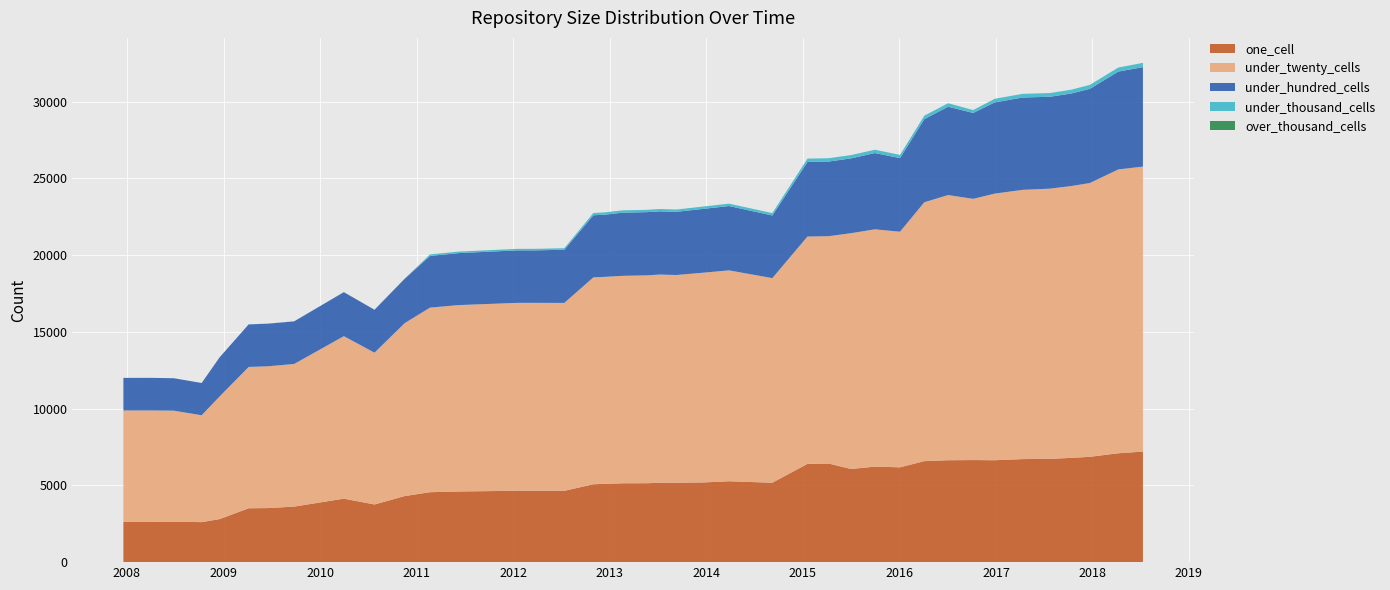

Reading left to right, transcribe all the data shown in this chart.

one_cell: 2623	2625	2634	2607	2805	3511	3522	3619	4137	3758	4305	4558	4605	4651	4651	4646	5076	5101	5140	5143	5173	5175	5194	5271	5175	6405	6425	6071	6225	6179	6582	6641	6652	6642	6715	6731	6793	6864	7095	7204
under_twenty_cells: 7260	7260	7236	6963	7991	9209	9239	9294	10589	9891	11267	12028	12145	12245	12245	12246	13483	13486	13518	13545	13566	13536	13665	13742	13333	14812	14814	15365	15463	15352	16869	17279	17022	17371	17545	17606	17714	17838	18496	18571
under_hundred_cells: 2124	2124	2114	2103	2550	2773	2777	2777	2867	2796	2891	3369	3388	3421	3420	3466	4045	4050	4117	4119	4121	4114	4160	4192	4081	4862	4864	4875	4969	4797	5418	5756	5596	5943	6018	5988	6027	6138	6375	6481
under_thousand_cells: 0	0	0	0	0	7	7	7	7	7	7	99	99	99	100	100	150	151	151	151	151	151	153	155	156	217	217	216	216	210	225	228	189	234	239	241	249	258	266	279
over_thousand_cells: 0	0	0	0	0	0	0	0	0	0	0	0	0	0	0	0	0	0	0	0	0	0	0	0	0	0	0	0	0	0	0	0	0	0	0	0	0	0	0	0